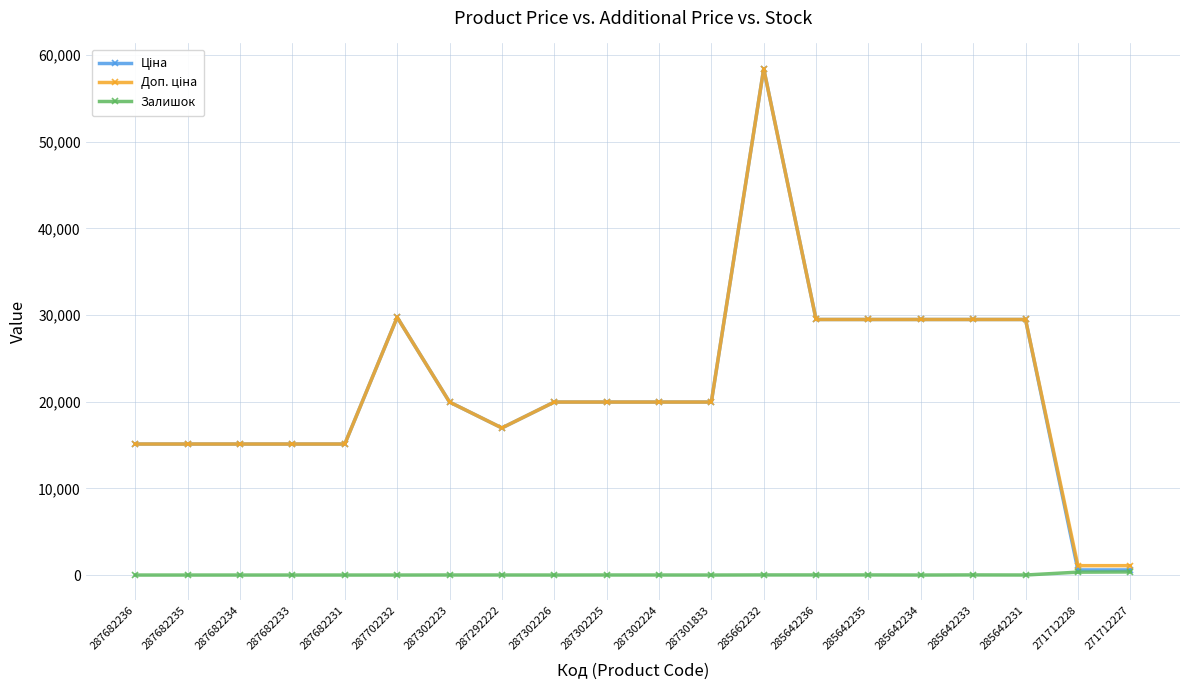

True or false: Залишок has more than 2 points higher than both neighbors.

True